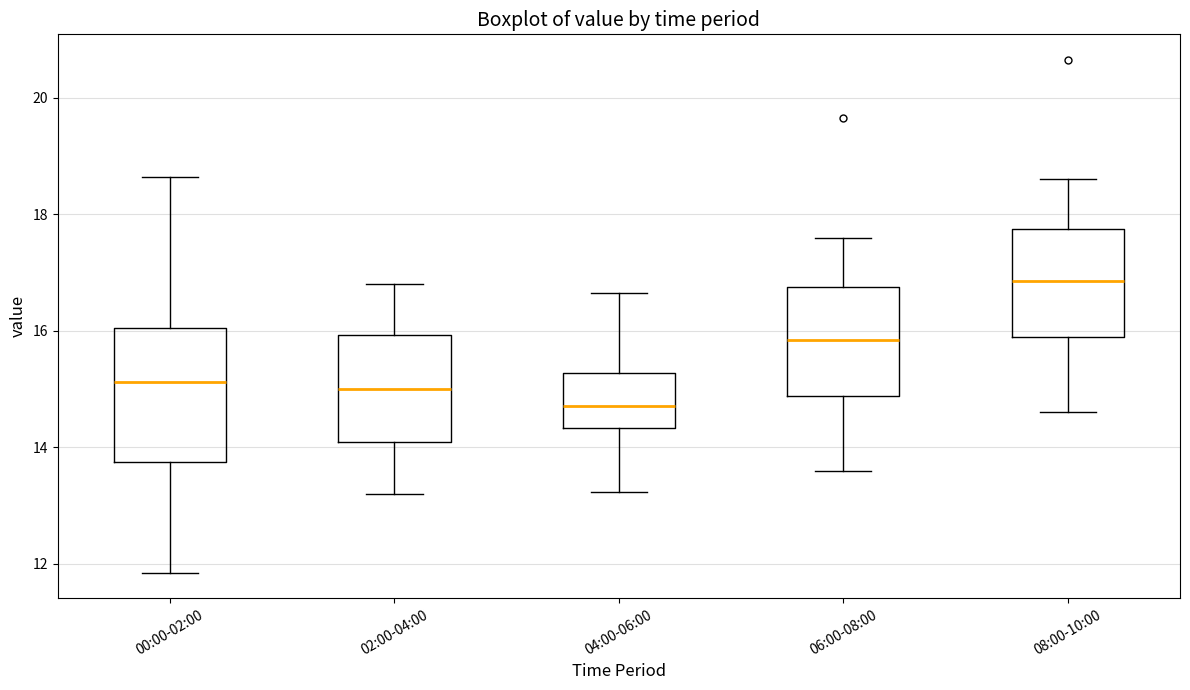

Reading left to right, read every box against the y-axis: the position of its median line, the range the box covers, and the ends of its whiskers. The values are not printed on the chart, so give them approximately, as read against the axis.

00:00-02:00: median 15.2, box 13.8 to 16.0, whiskers 11.8 to 18.6
02:00-04:00: median 15.0, box 14.2 to 16.0, whiskers 13.2 to 16.8
04:00-06:00: median 14.8, box 14.4 to 15.2, whiskers 13.2 to 16.6
06:00-08:00: median 15.8, box 14.8 to 16.8, whiskers 13.6 to 17.6
08:00-10:00: median 16.8, box 15.8 to 17.8, whiskers 14.6 to 18.6